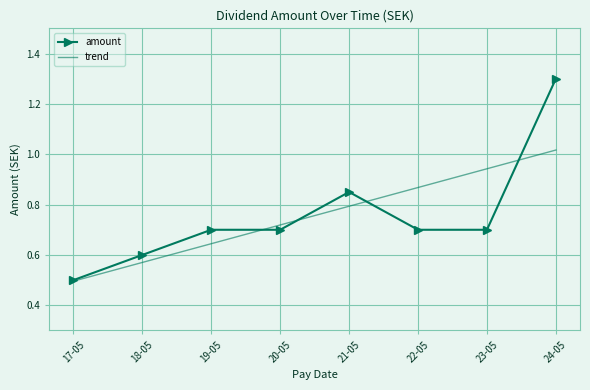

How many categories are shown in the chart?

8